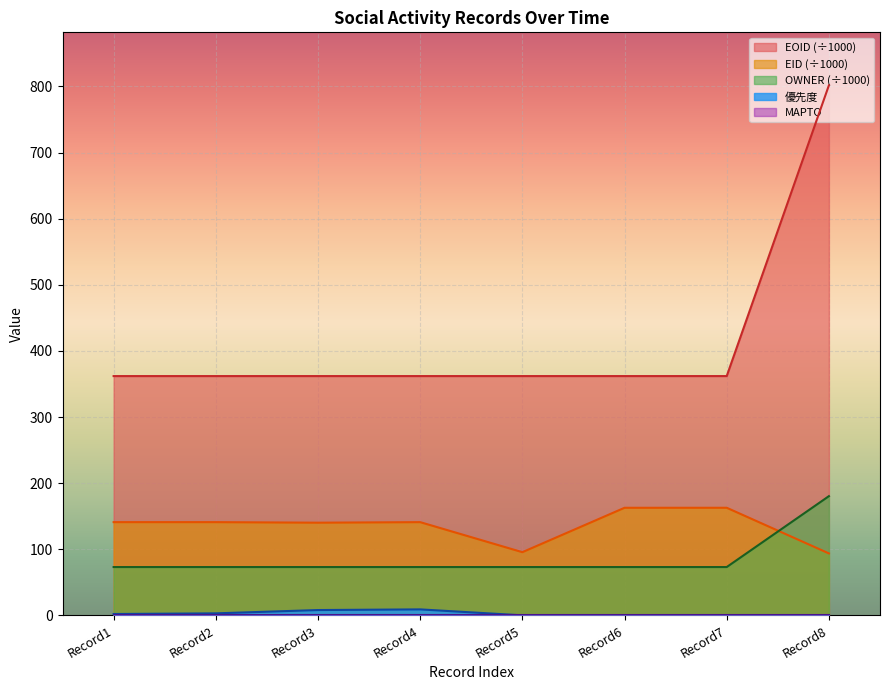

True or false: EID (÷1000) and 優先度 cross at least once.

False